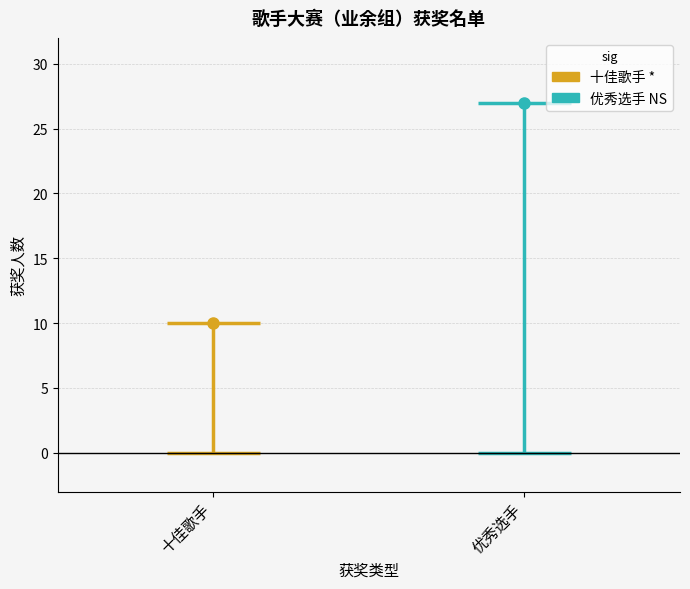

Count the values in the range 10 to 27.

2